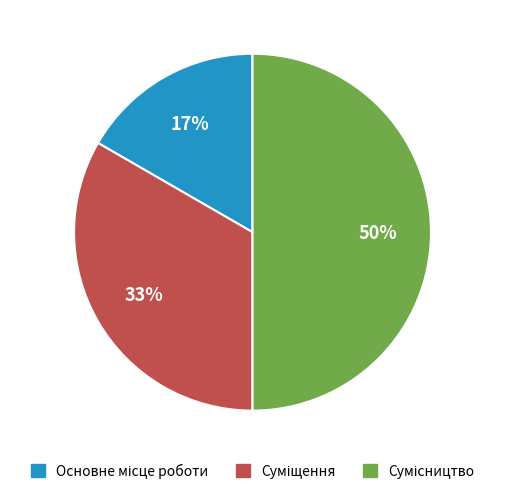

How many slices are in this pie chart?

3